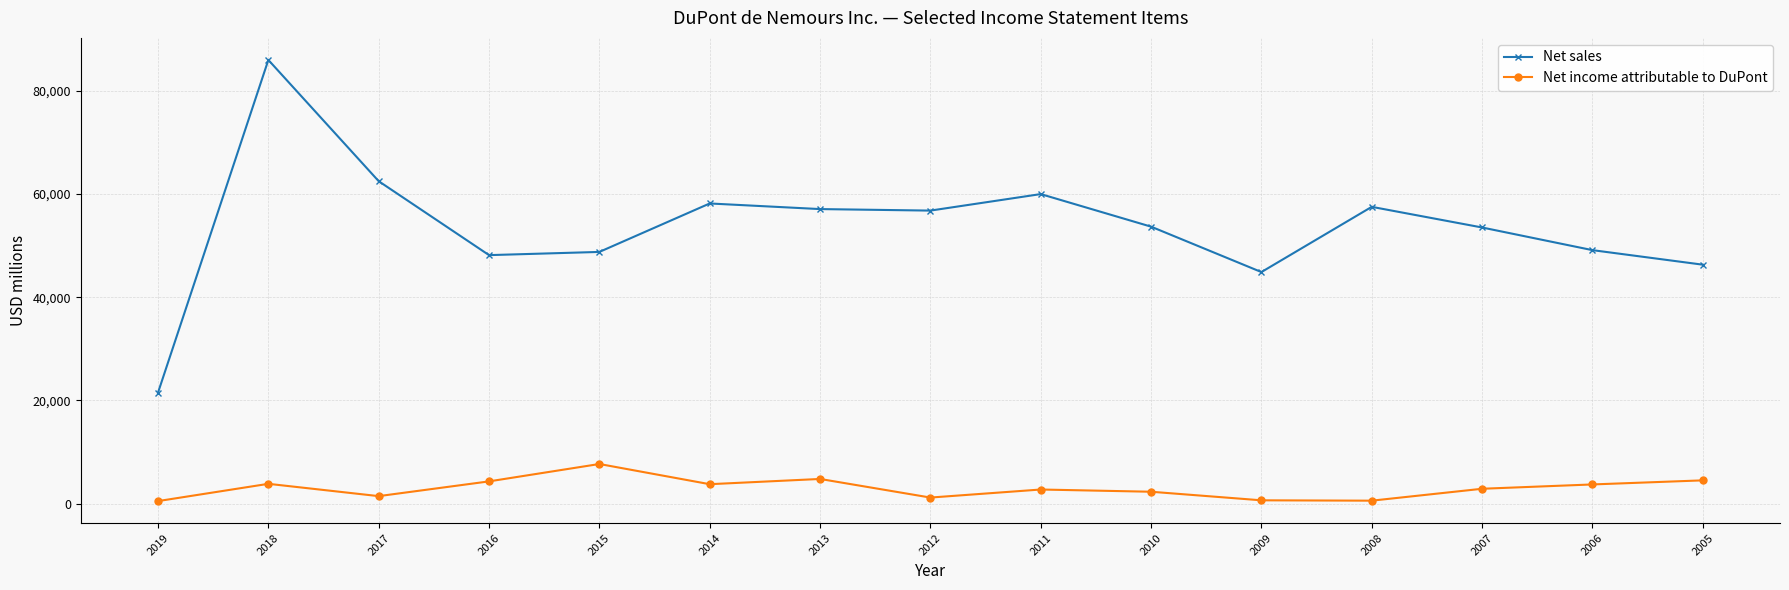

Which series has the largest total across all categories?

Net sales